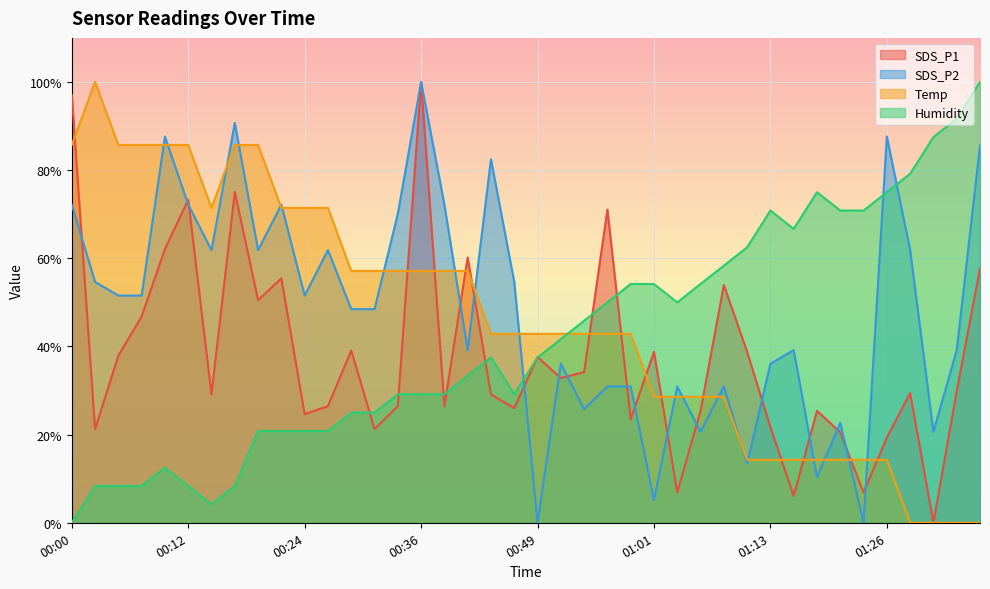

At which category does SDS_P2 reach its first local peak?

00:10